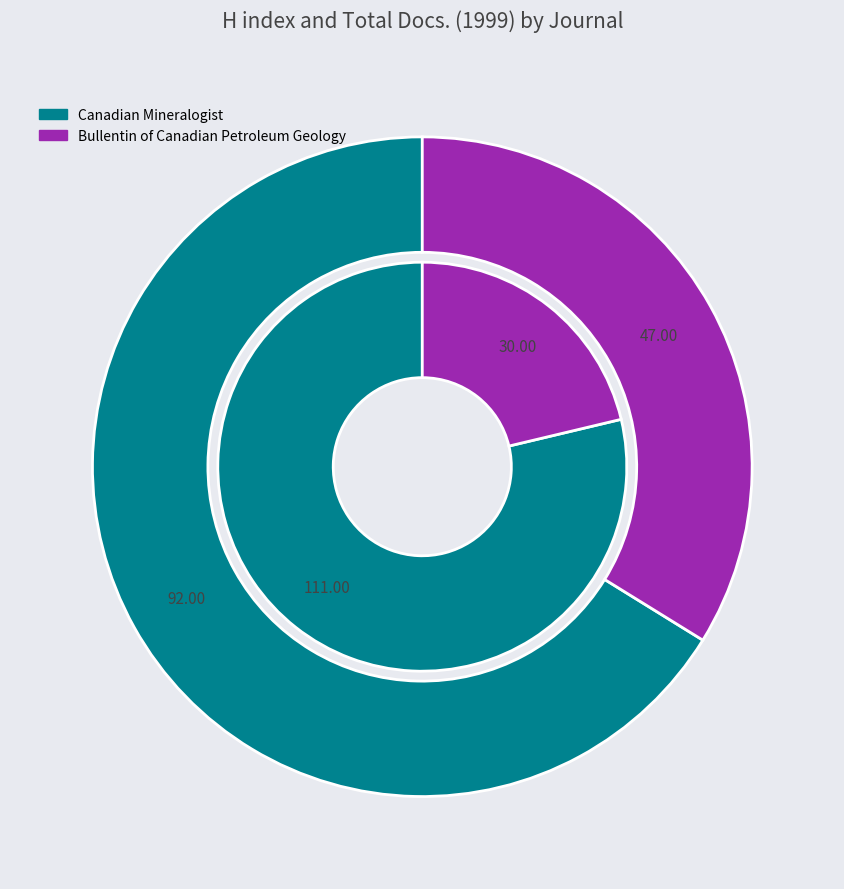

What is the difference between the highest and lowest values at Bullentin of Canadian Petroleum Geology?

17